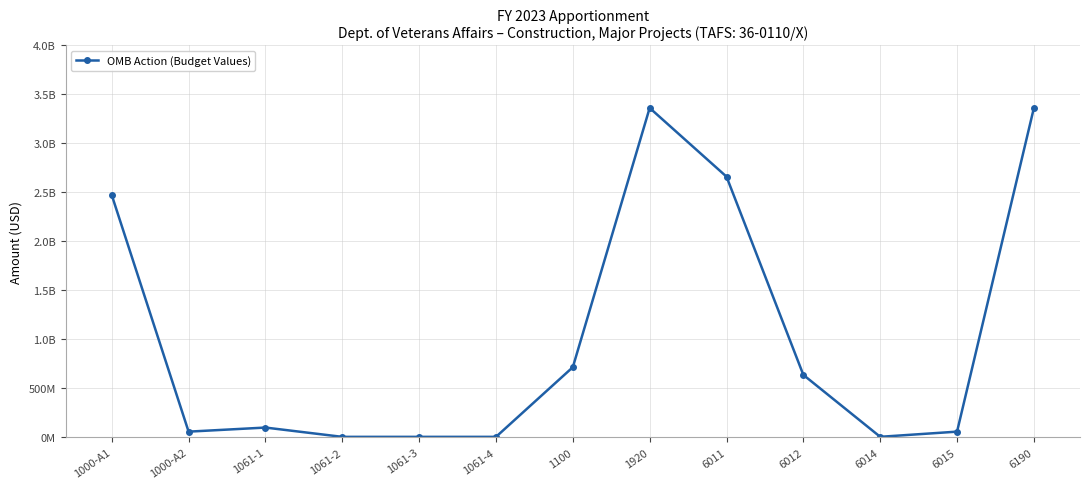

Is it true that the value at 1061-2 is 6890243?

False